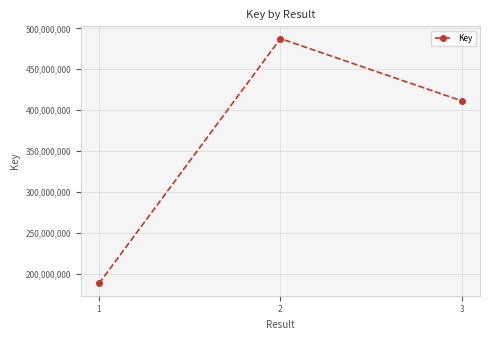

Reading left to right, transcribe all the data shown in this chart.

188037766	487571561	411330207